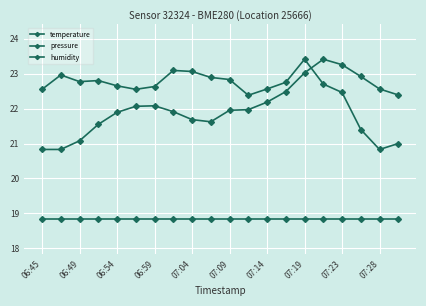

Does the chart have visible grid lines?

Yes